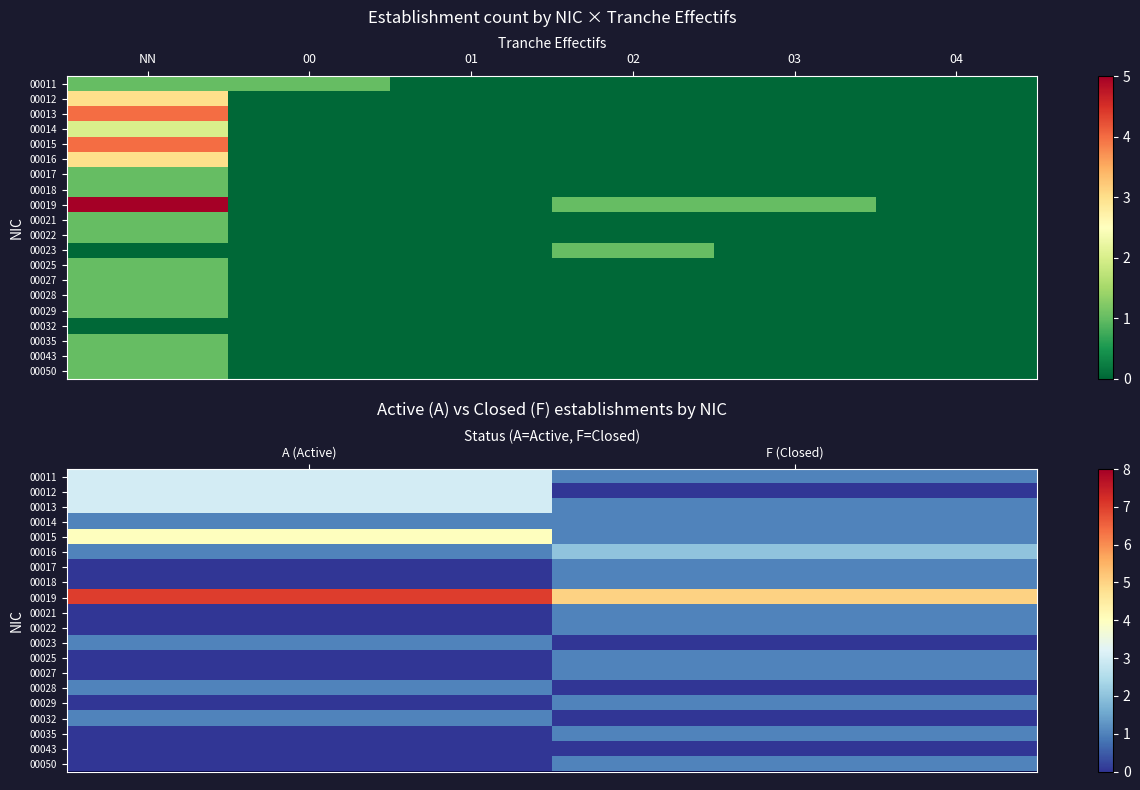

List the series in order of their peak value, highest first.

00019, 00015, 00011, 00012, 00013, 00016, 00014, 00017, 00018, 00021, 00022, 00023, 00025, 00027, 00028, 00029, 00032, 00035, 00050, 00043